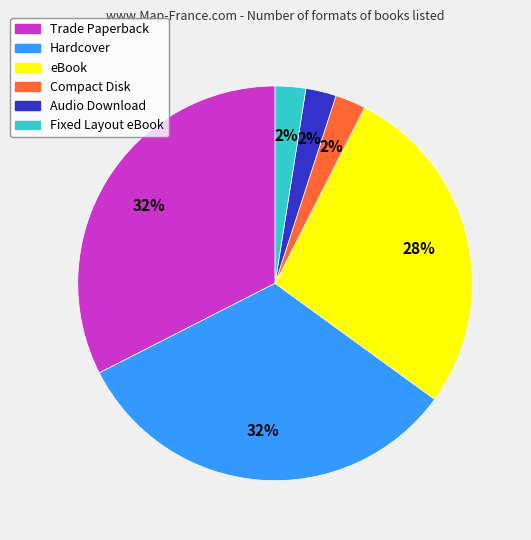

The Compact Disk slice represents 13% of the pie. True or false?

False